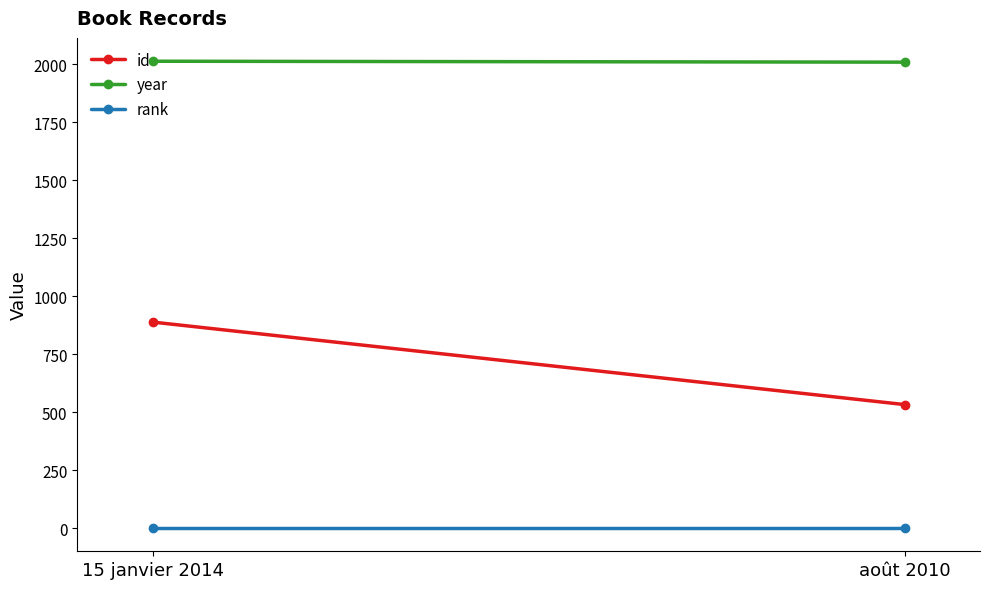

Between 15 janvier 2014 and août 2010, which series saw the biggest shift?

id